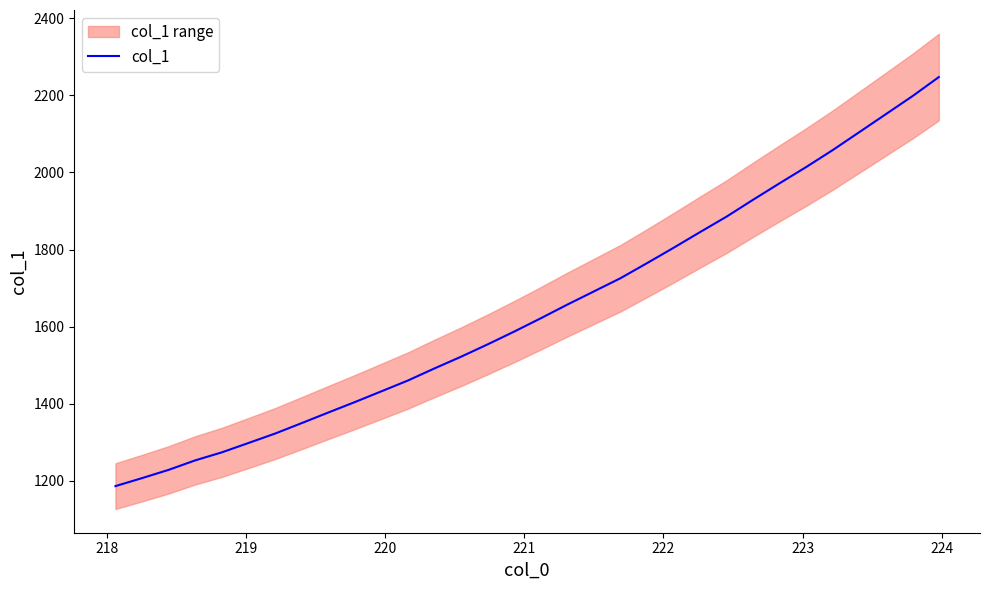

What is the difference between the second highest and second lowest values?

990.8